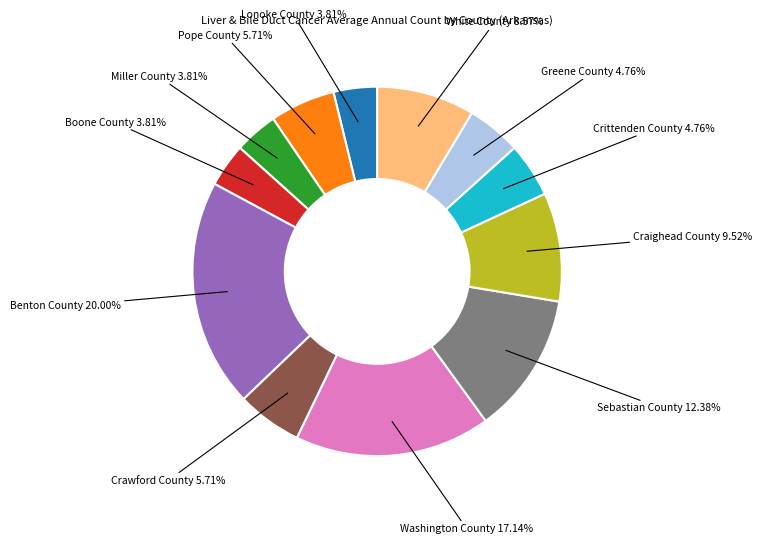

Is there any slice that represents more than half of the pie?

No